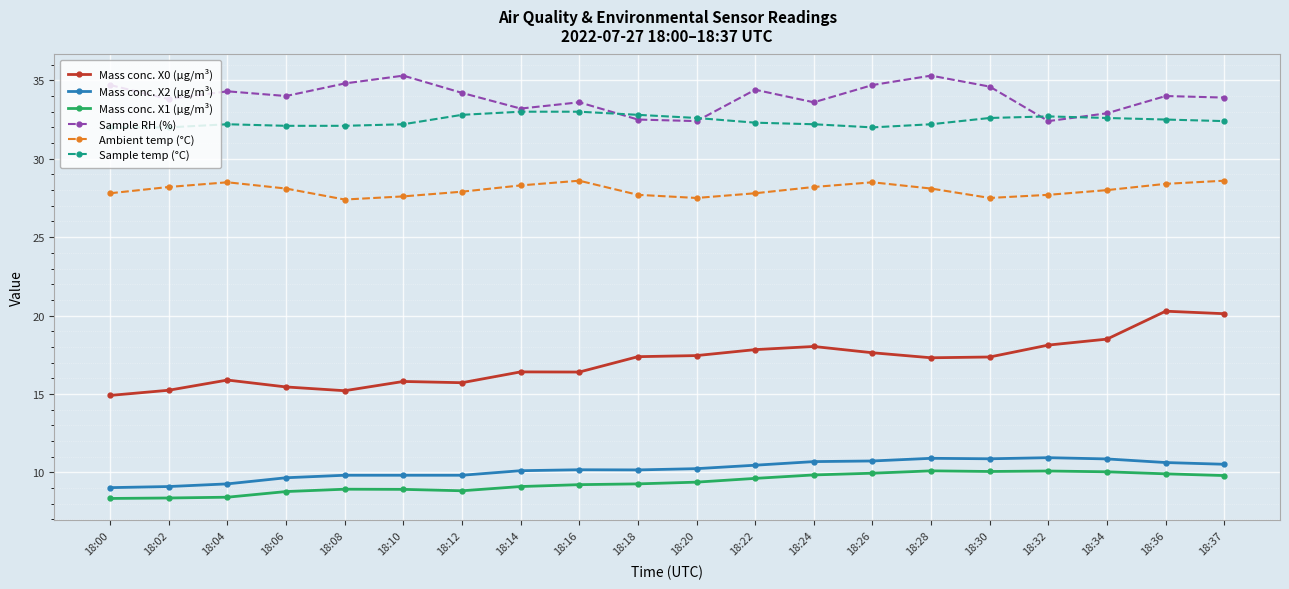

Is the value of Mass conc. X2 (μg/m³) at 18:30 greater than the value of Sample temp (°C) at 18:26?

No